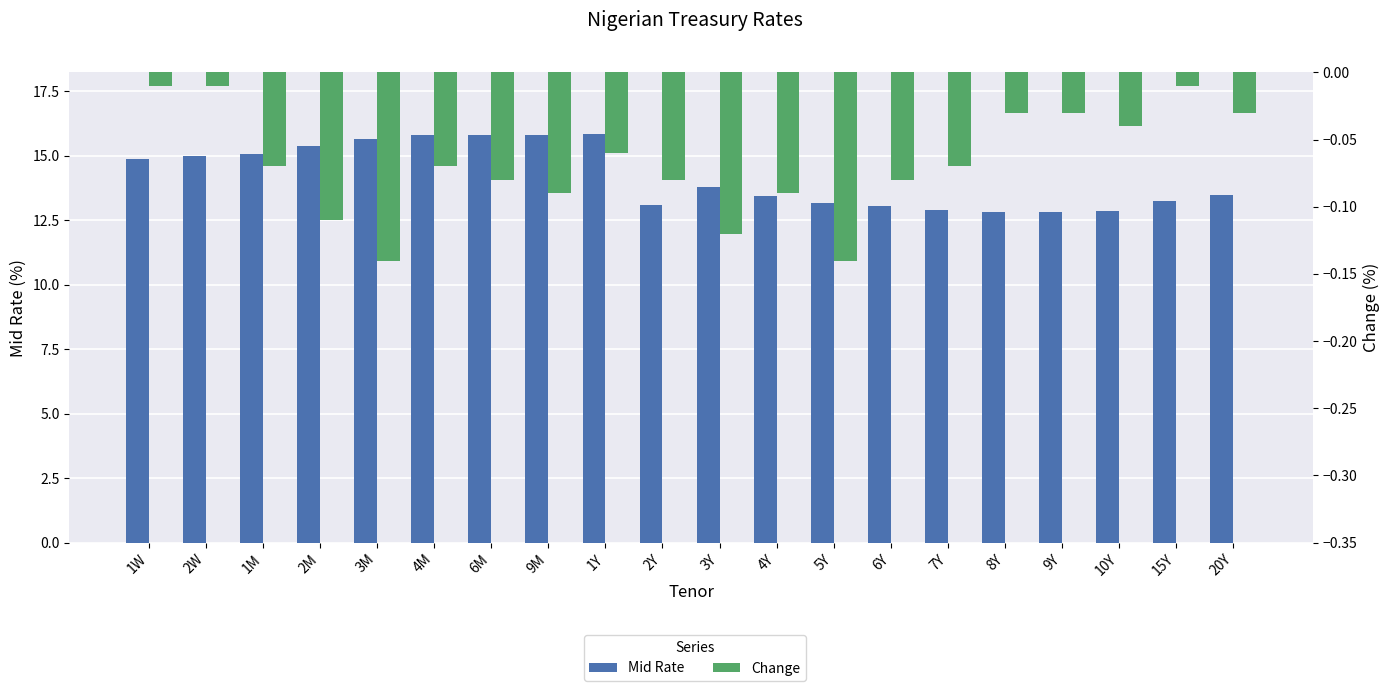

What is the average value of the Mid Rate series?

14.2